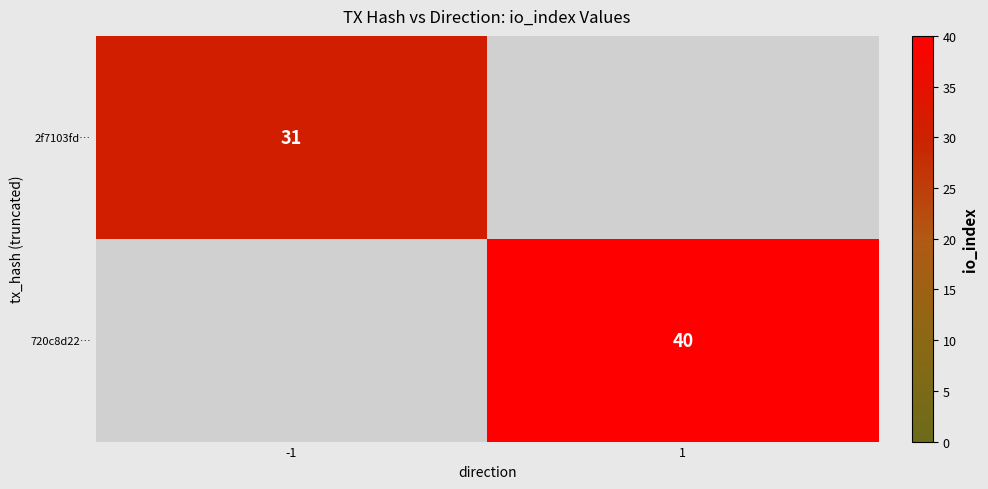

The value of 2f7103fd… at -1 is 31. True or false?

True